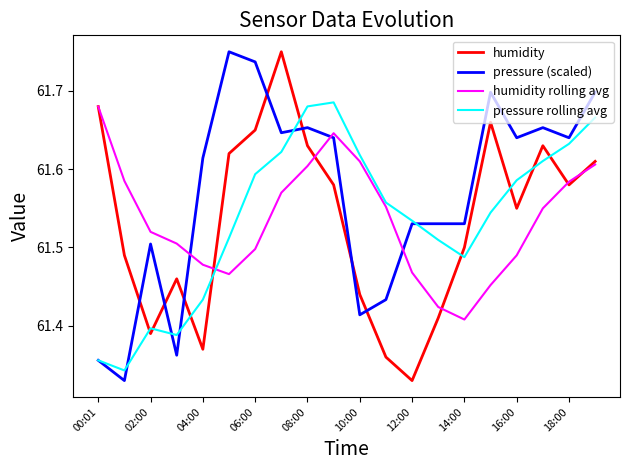

After their last crossing, which series has the higher values: pressure (scaled) or humidity rolling avg?

pressure (scaled)